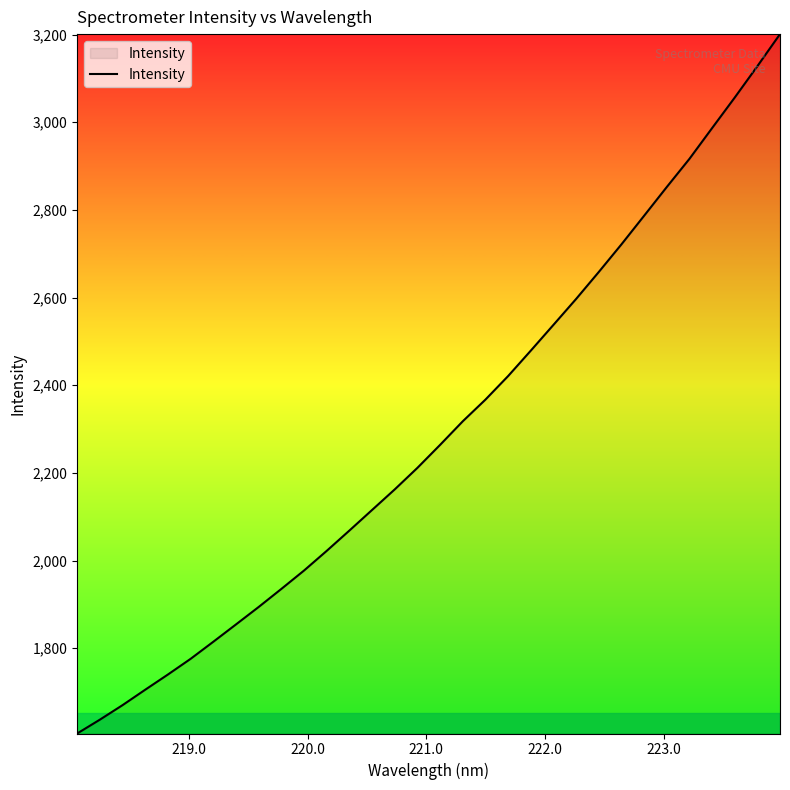

What is the greatest value displayed?

3201.1